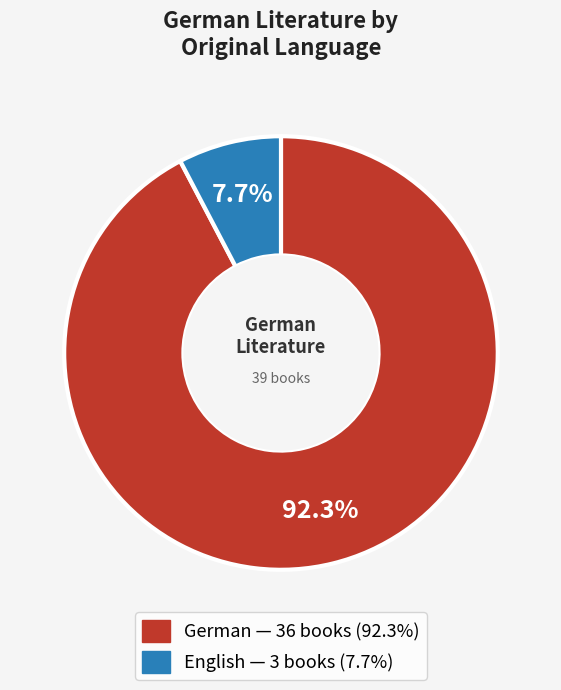

How many slices are in this pie chart?

2